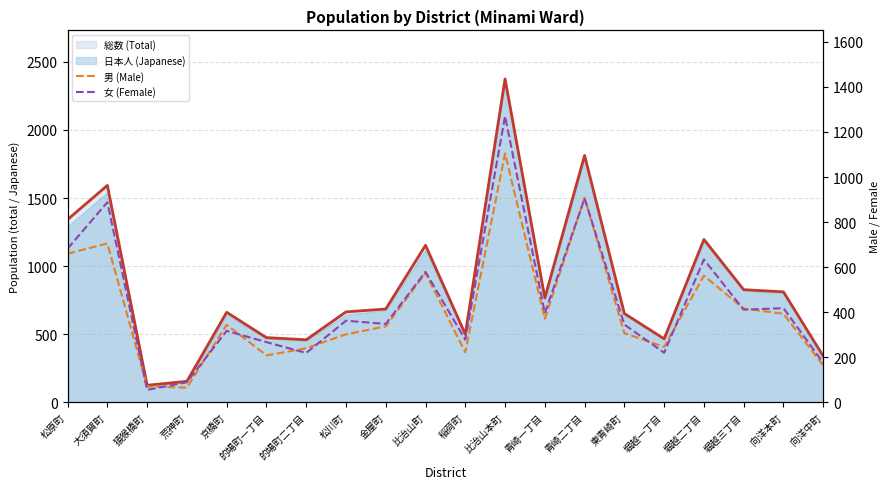

What is the highest value of the 女 (Female) series?

1270